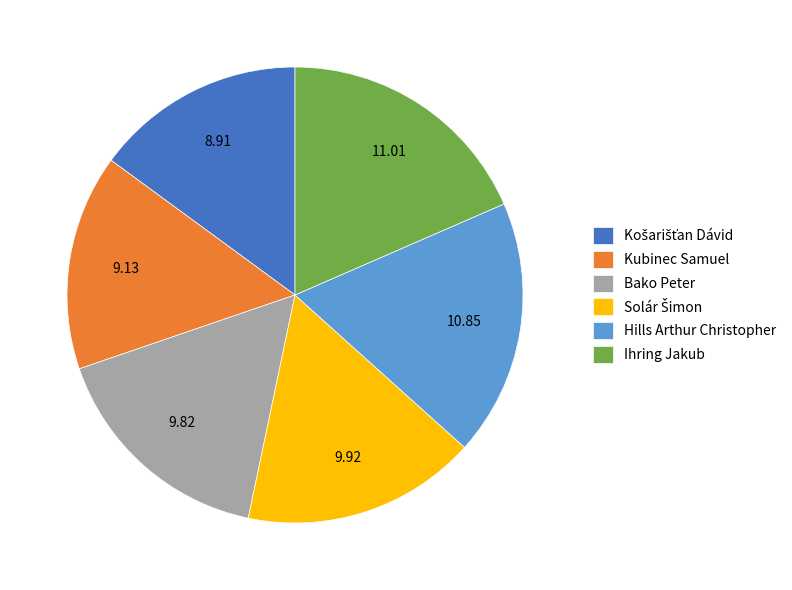

How many slices are in this pie chart?

6